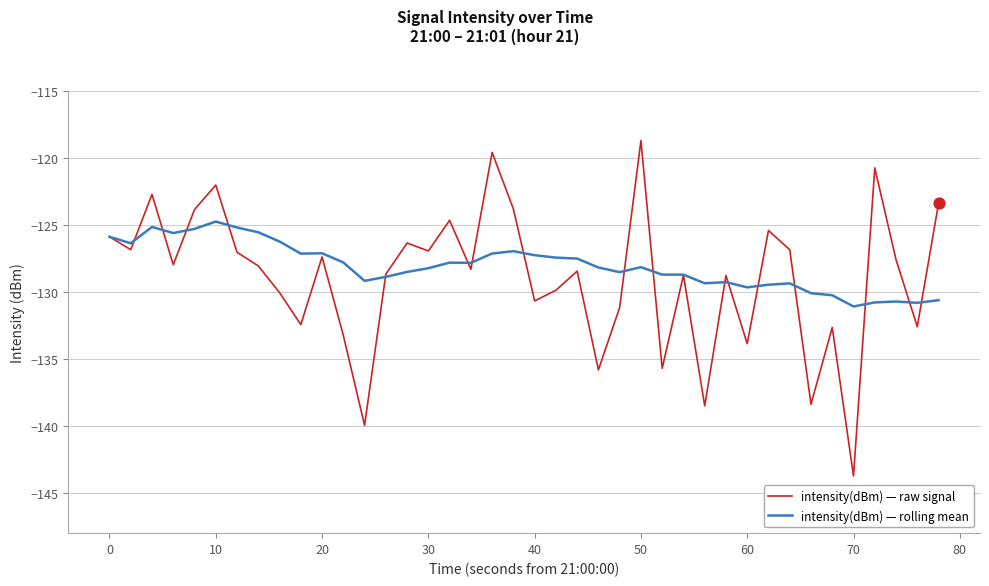

Which series has the largest range (max minus min)?

intensity(dBm) — raw signal